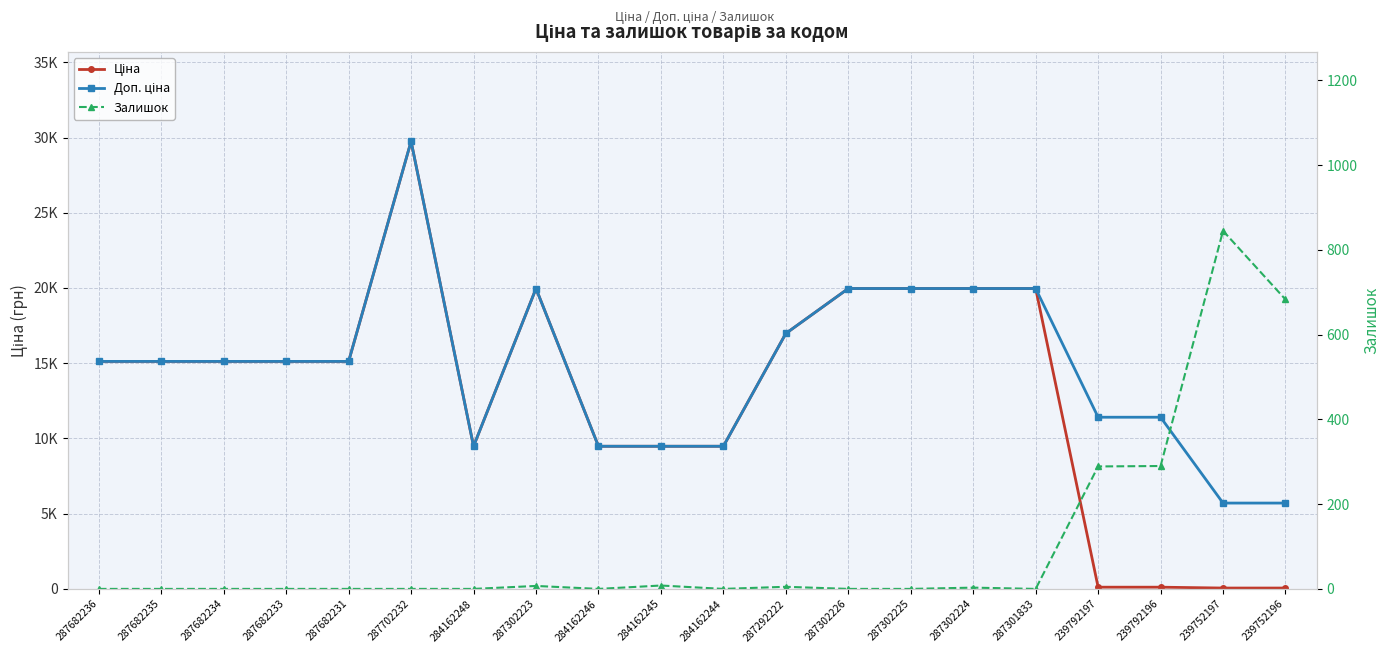

At 287682231, list the series in order from largest to smallest.

Ціна, Доп. ціна, Залишок